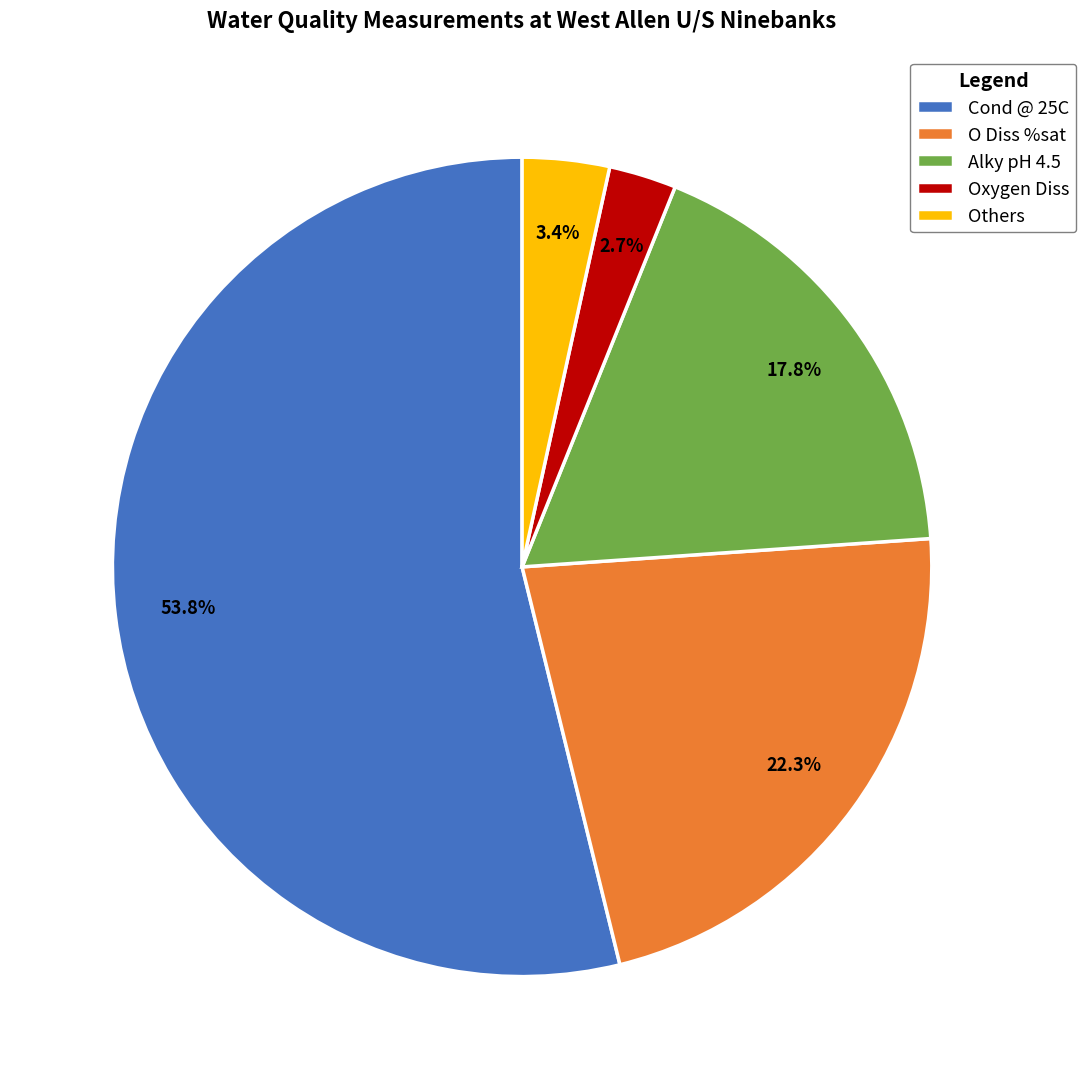

Combined, do Cond @ 25C and Alky pH 4.5 account for over 50%?

Yes